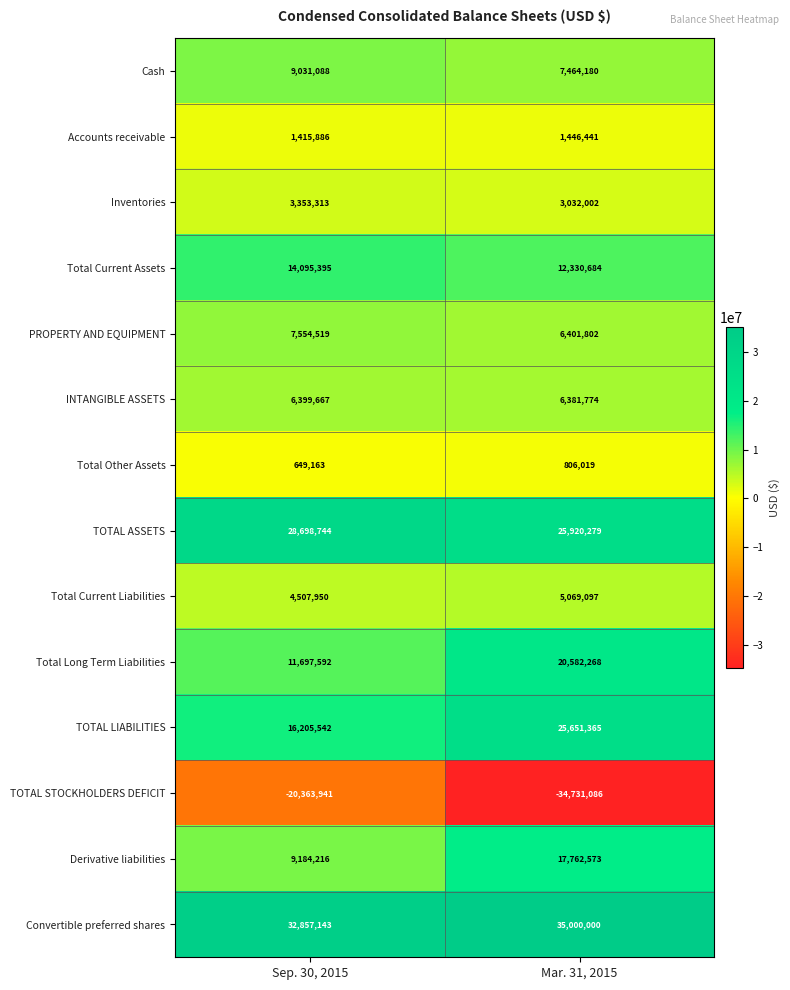

Count the number of data series in this chart.

14